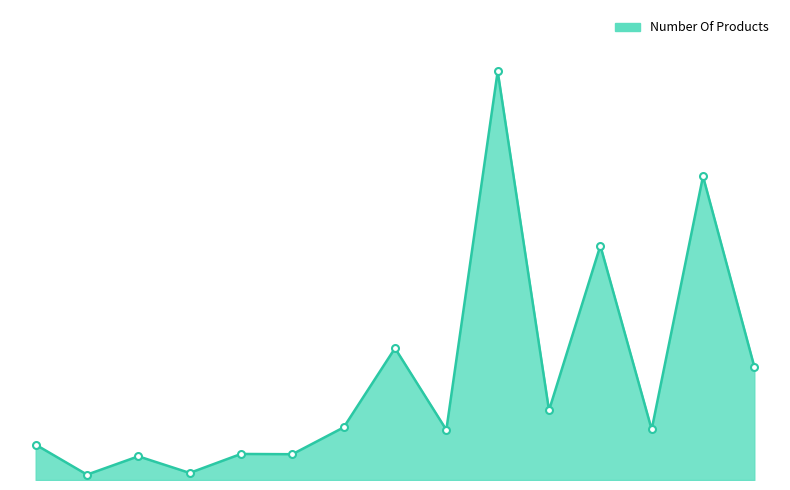

Does the chart have visible grid lines?

No